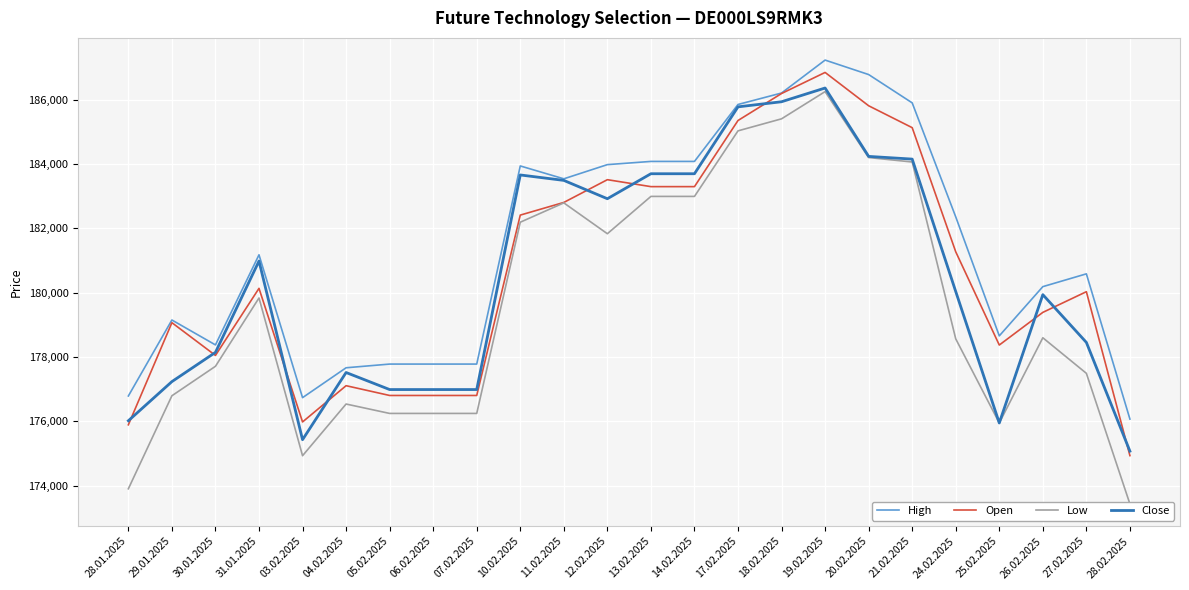

At how many categories does at least one series exceed 174830?

24